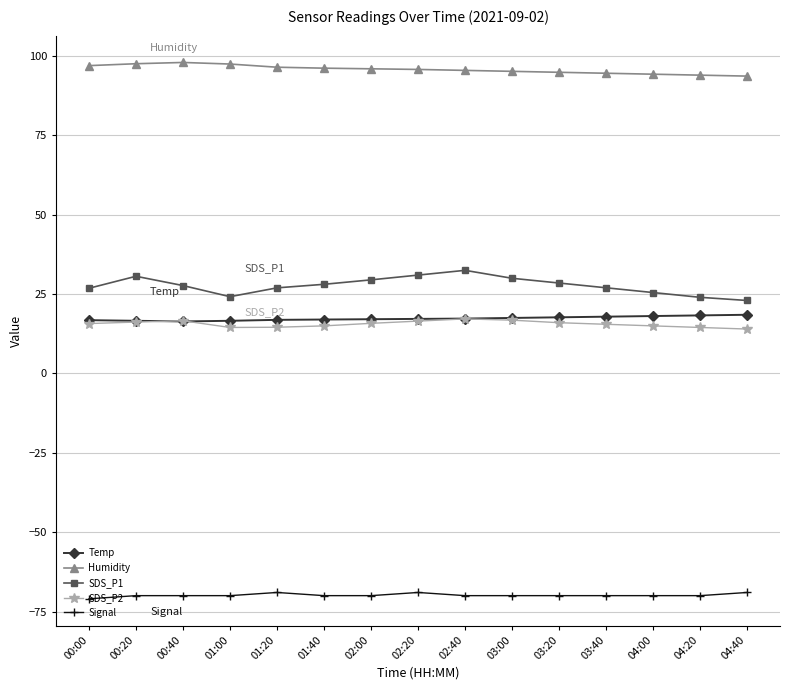

Which series has the widest spread of values?

SDS_P1